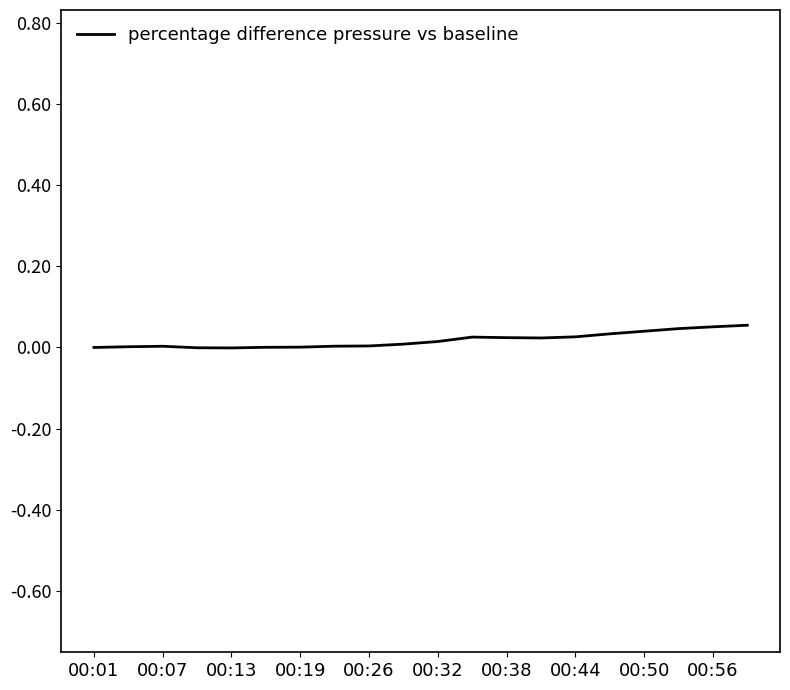

True or false: the data shows 0.0 at 00:19.

True